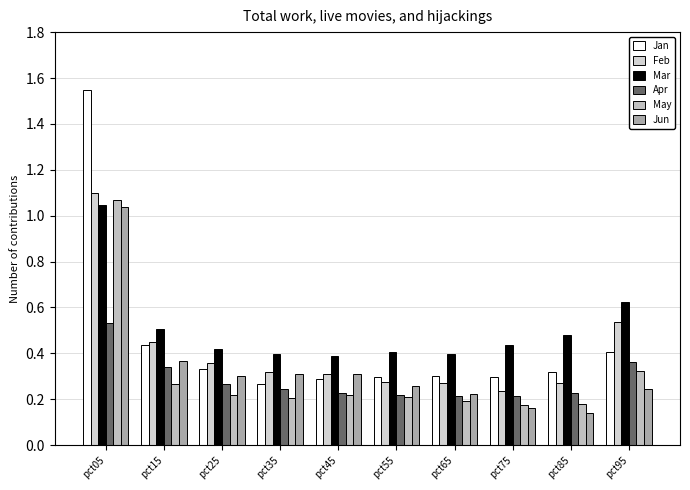

How many groups of bars are there?

10